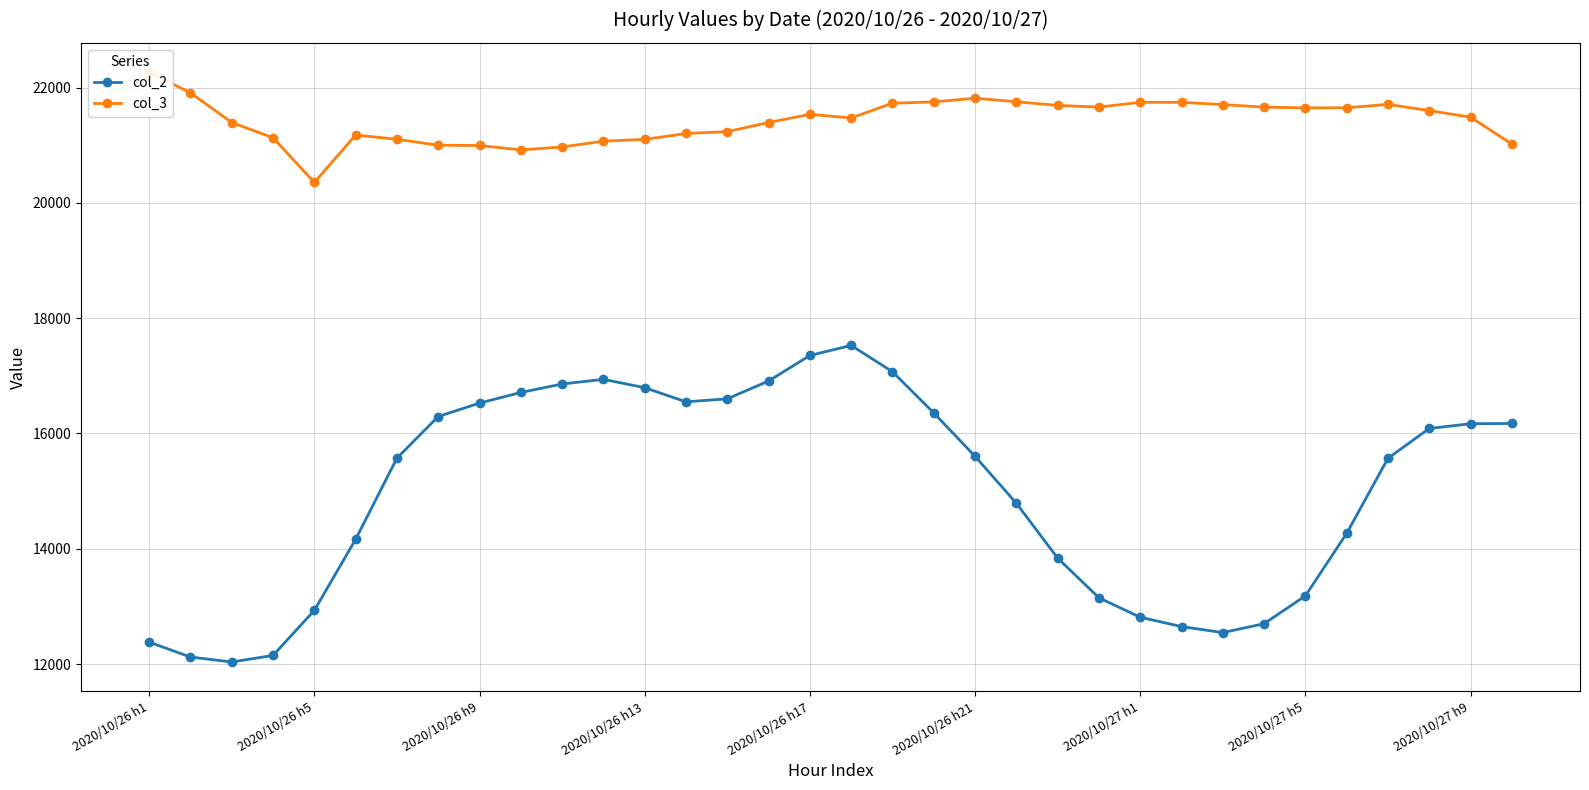

True or false: col_3 and col_2 intersect in this chart.

False